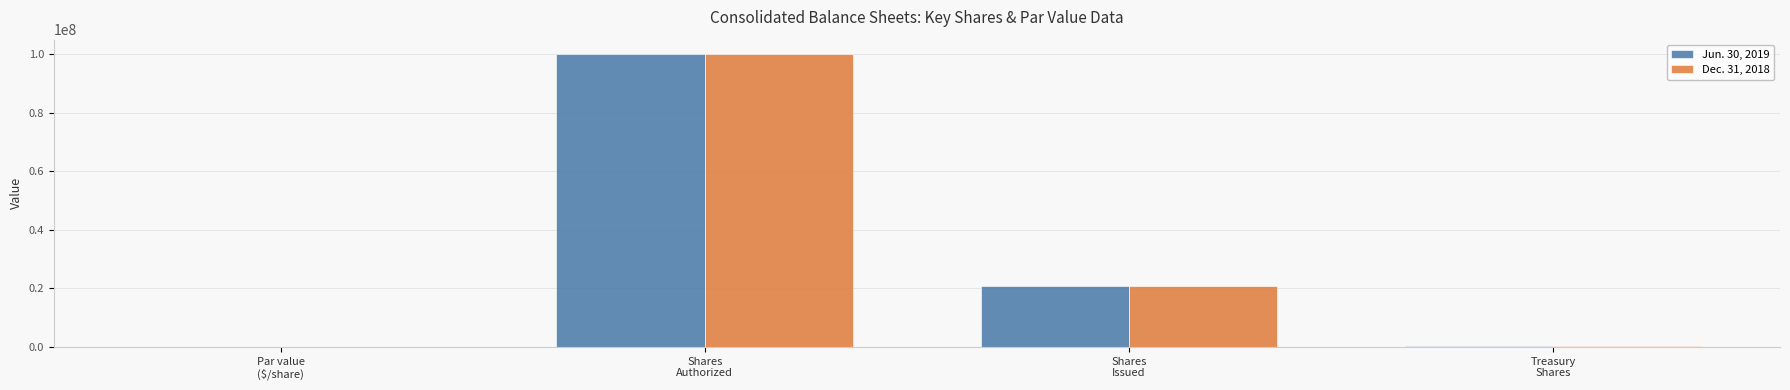

How many series are shown in this chart?

2